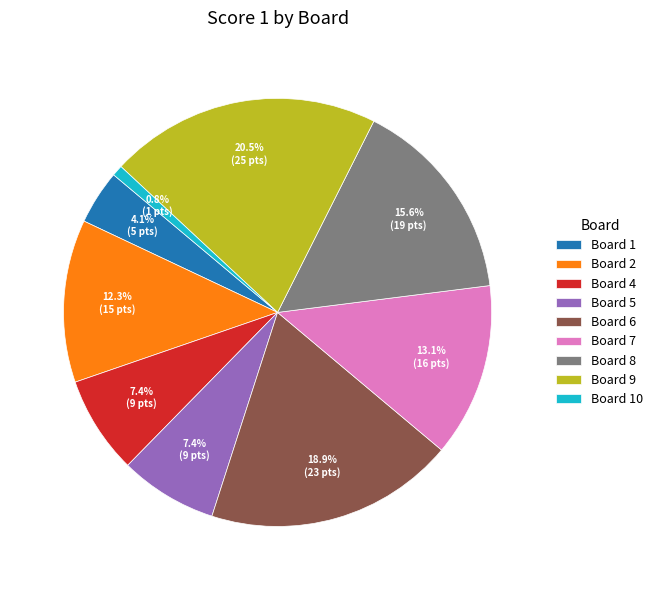

Approximately how many times larger is the value at Board 4 compared to Board 6?

0.4